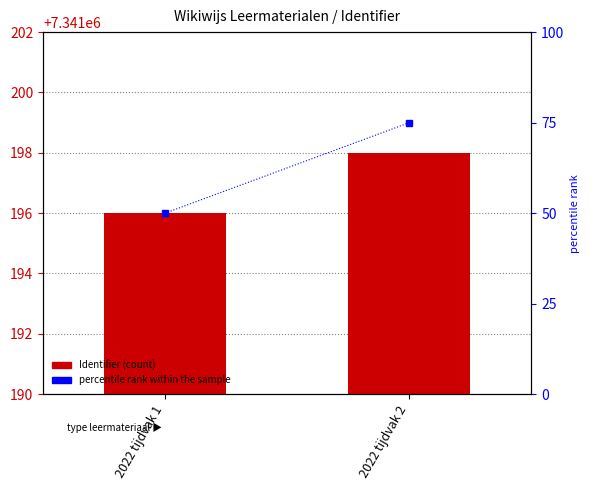

Which label corresponds to the smallest value in the chart?

2022 tijdvak 1